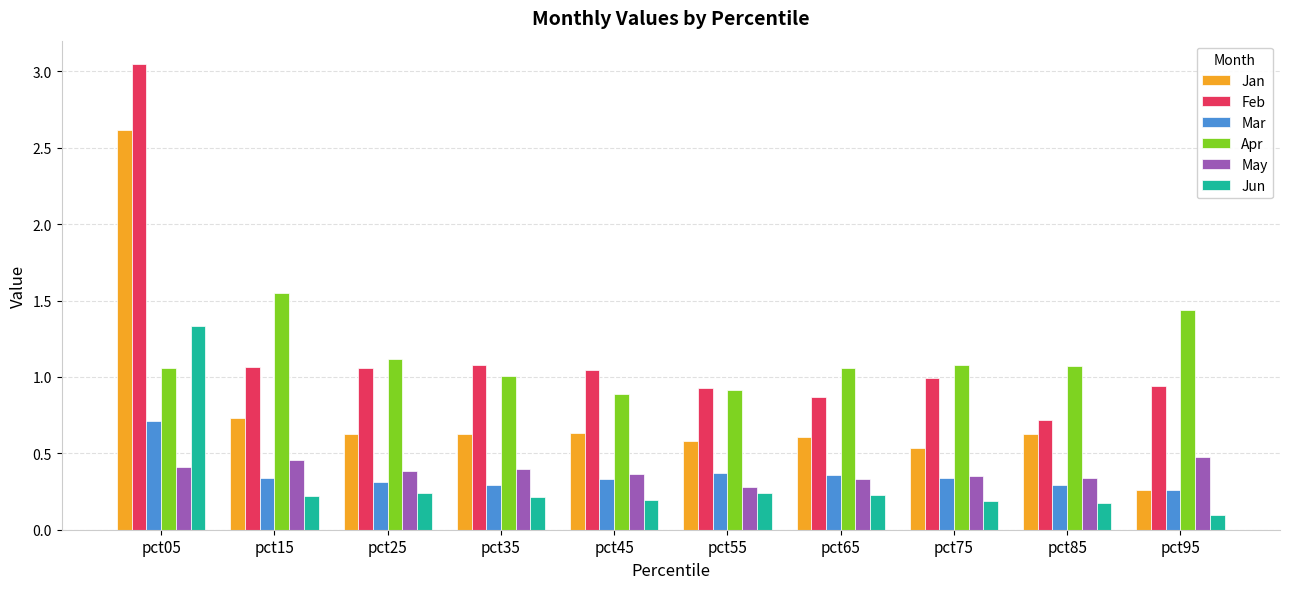

Read the Jan value at pct15.

0.7